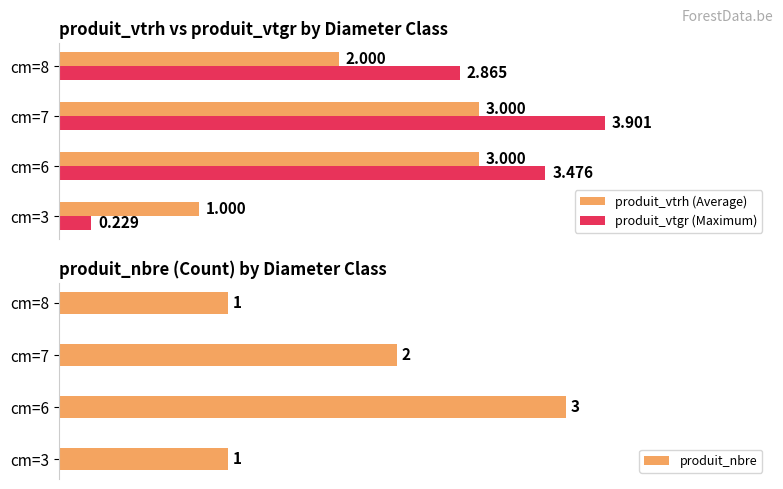

At which label is produit_nbre closest to 2?

cm=7